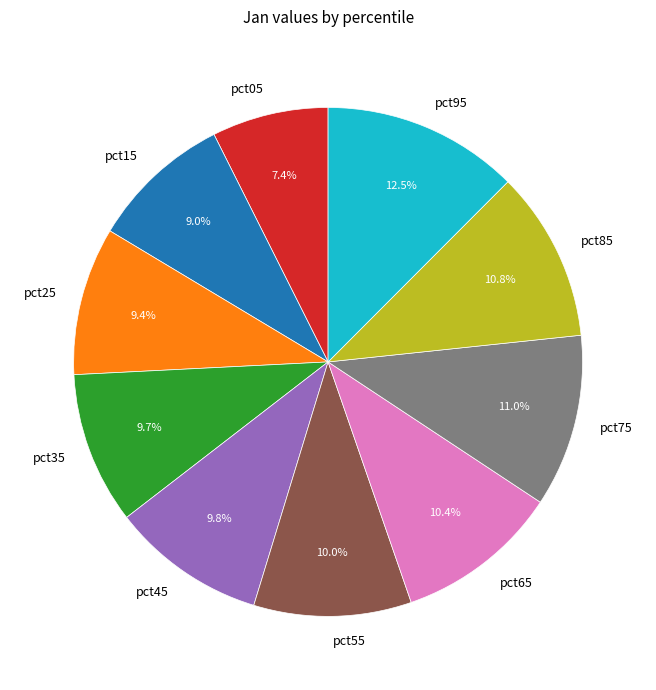

Does pct65 represent more than half of the total?

No